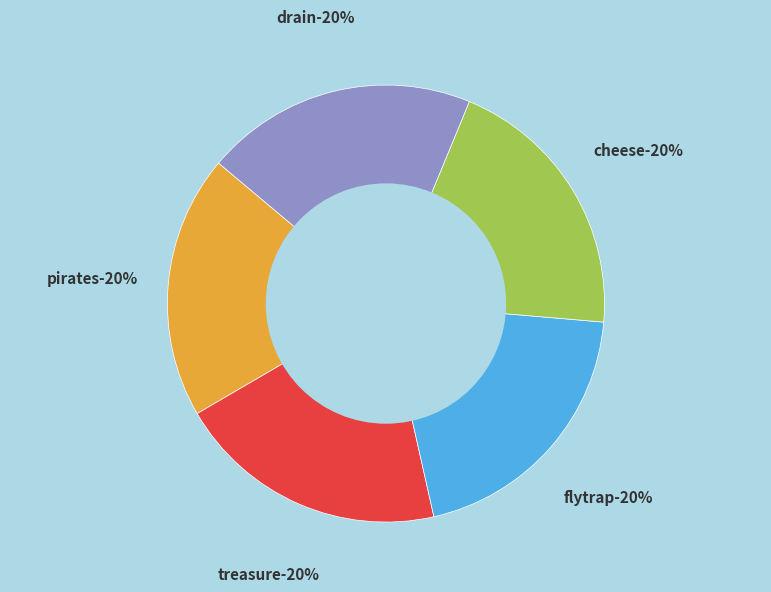

Count the number of slices in the pie.

5